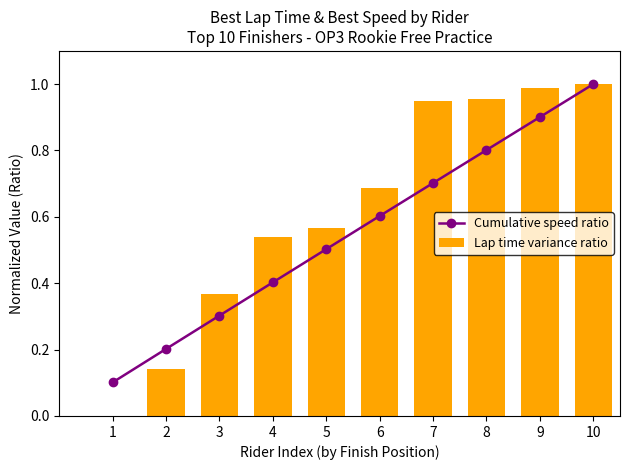

Reading left to right, list all the values displayed in this chart.

Cumulative speed ratio: 0.1	0.2	0.3	0.4	0.5	0.6	0.7	0.8	0.9	1.0
Lap time variance ratio: 0.0	0.1	0.4	0.5	0.6	0.7	0.9	1.0	1.0	1.0